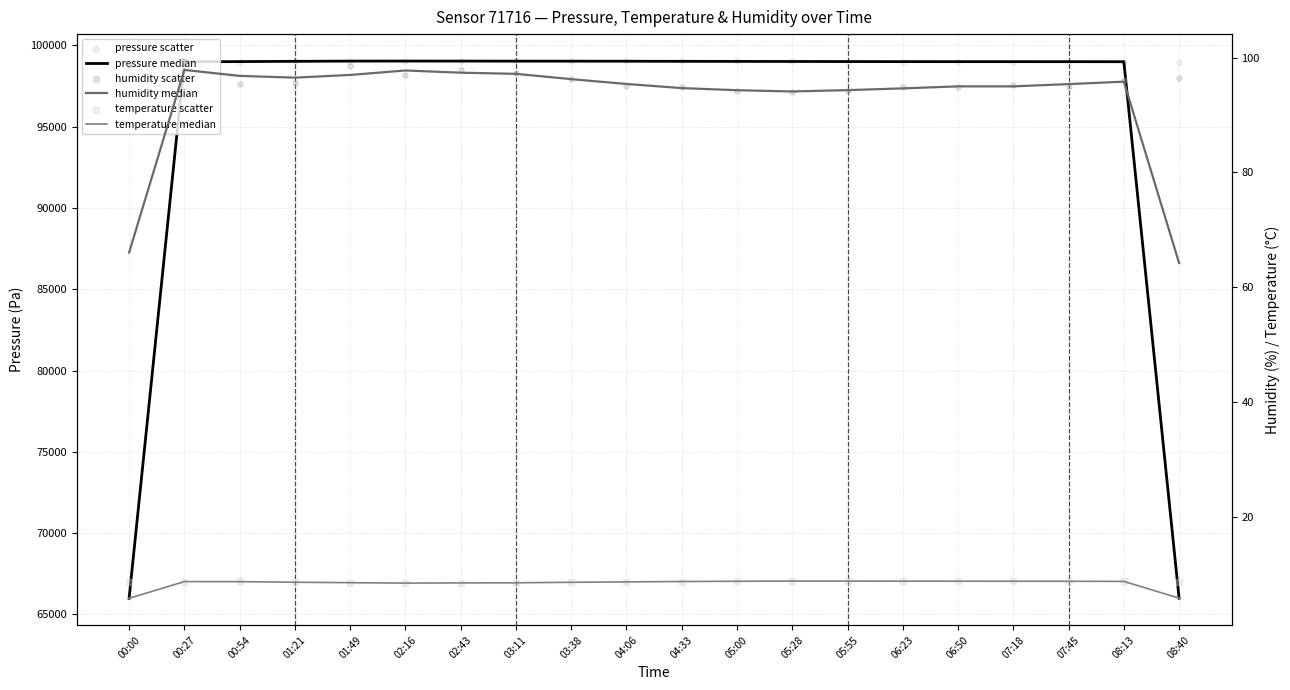

Which series has the largest total across all categories?

pressure scatter